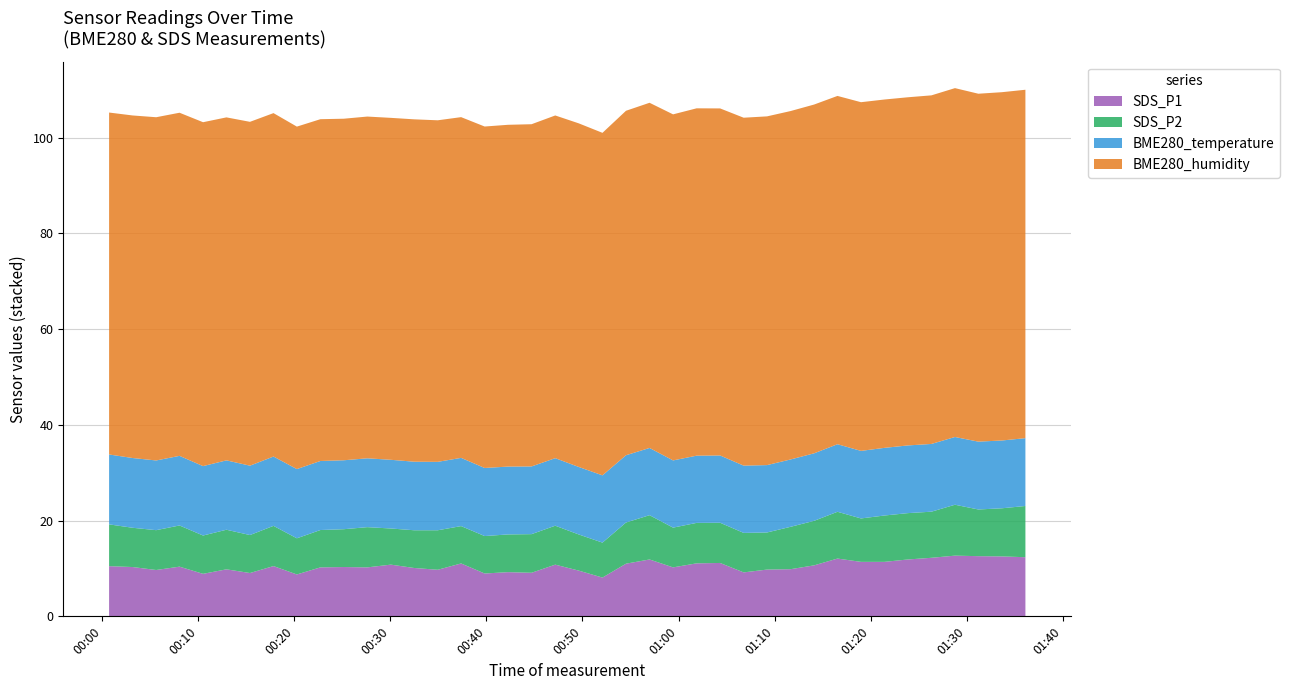

Reading left to right, transcribe all the data shown in this chart.

SDS_P1: 10.5	10.3	9.7	10.4	8.9	9.8	9.1	10.5	8.8	10.2	10.3	10.2	10.8	10.1	9.7	11.1	8.9	9.2	9.1	10.8	9.6	8.1	11.0	11.9	10.2	11.1	11.2	9.2	9.8	9.8	10.7	12.1	11.4	11.4	11.9	12.2	12.7	12.6	12.5	12.3
SDS_P2: 8.7	8.2	8.3	8.6	8.0	8.3	7.9	8.4	7.5	7.8	7.9	8.4	7.5	7.9	8.2	7.8	7.8	7.9	8.1	8.1	7.5	7.3	8.6	9.2	8.3	8.4	8.4	8.2	7.8	8.8	9.3	9.8	9.1	9.7	9.7	9.6	10.6	9.8	10.1	10.7
BME280_temperature: 14.6	14.6	14.6	14.5	14.5	14.5	14.5	14.5	14.5	14.4	14.4	14.4	14.3	14.3	14.3	14.2	14.2	14.2	14.1	14.1	14.1	14.1	14.1	14.0	14.0	14.0	14.1	14.1	14.1	14.1	14.1	14.1	14.1	14.1	14.1	14.2	14.2	14.2	14.2	14.2
BME280_humidity: 71.4	71.5	71.7	71.7	71.8	71.6	71.8	71.7	71.5	71.4	71.3	71.4	71.4	71.5	71.3	71.2	71.3	71.4	71.5	71.6	71.8	71.5	72.0	72.1	72.3	72.5	72.5	72.7	72.8	72.8	72.8	72.8	72.8	72.8	72.7	72.8	72.9	72.7	72.8	72.8